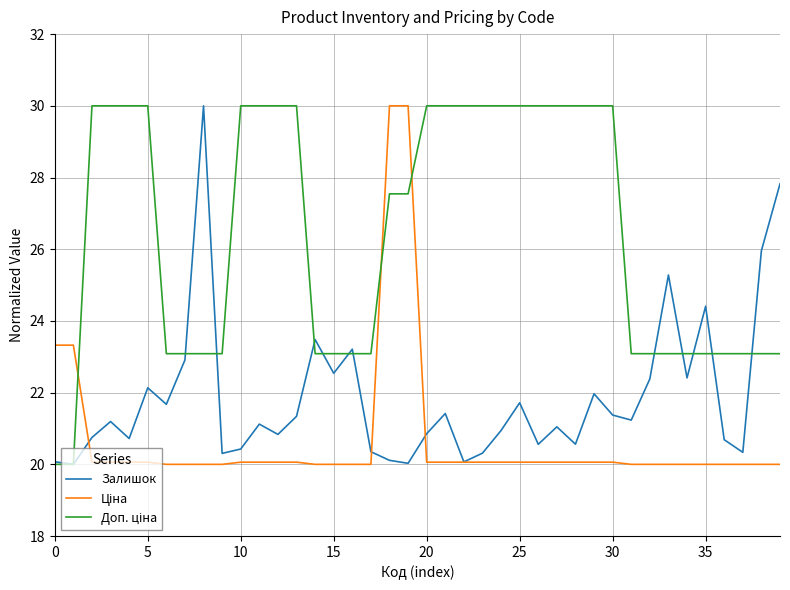

What is the minimum value shown in the chart?

20.0